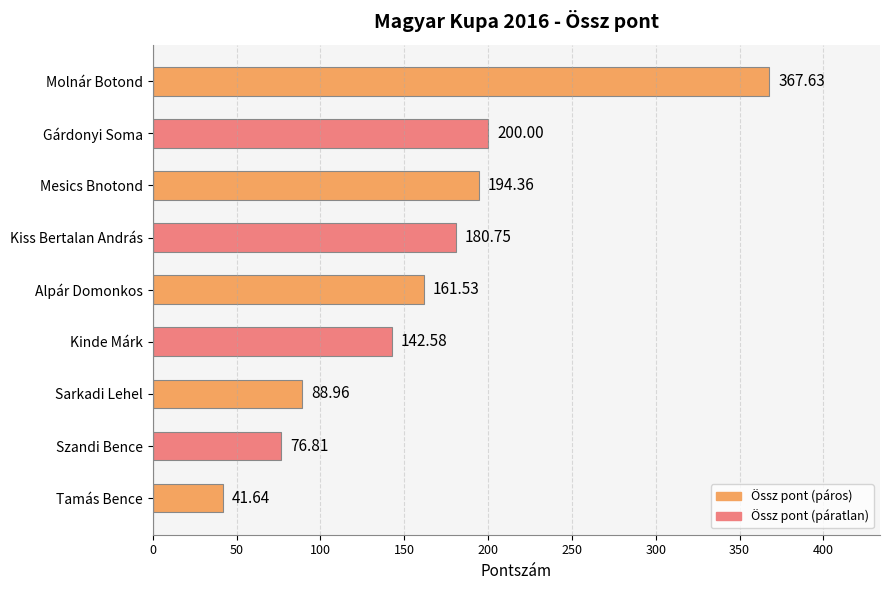

What is the label of the 6th bar from the bottom?

Kiss Bertalan András